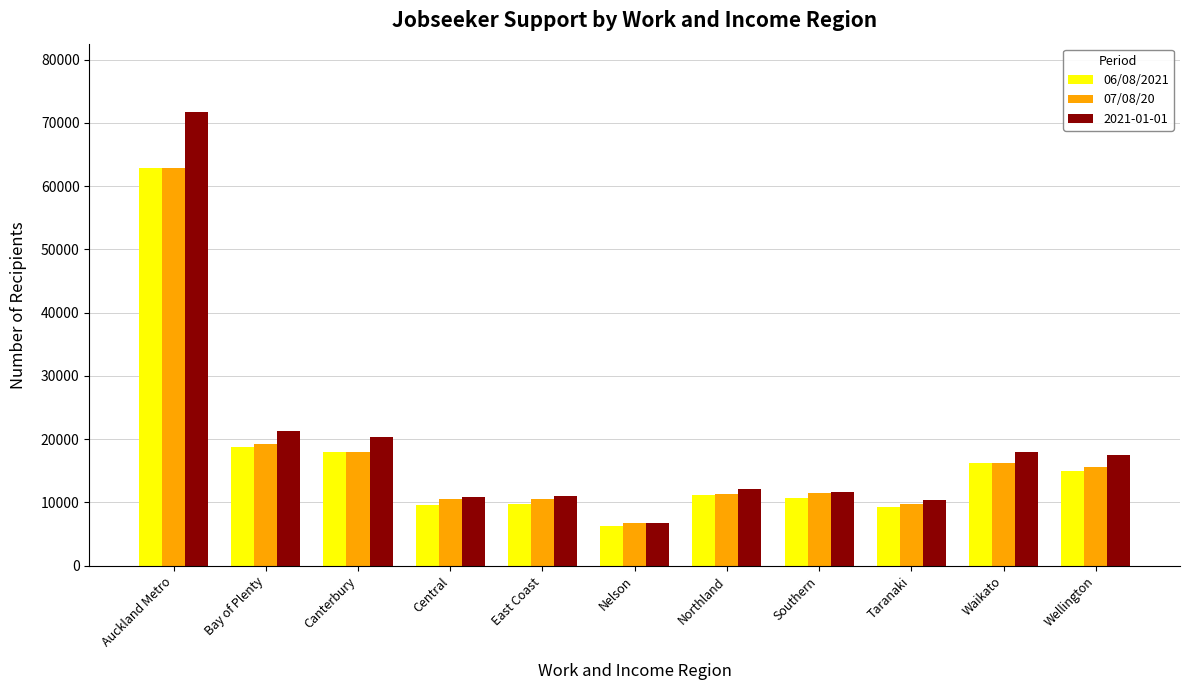

What is the approximate value of 06/08/2021 at Bay of Plenty?

18729